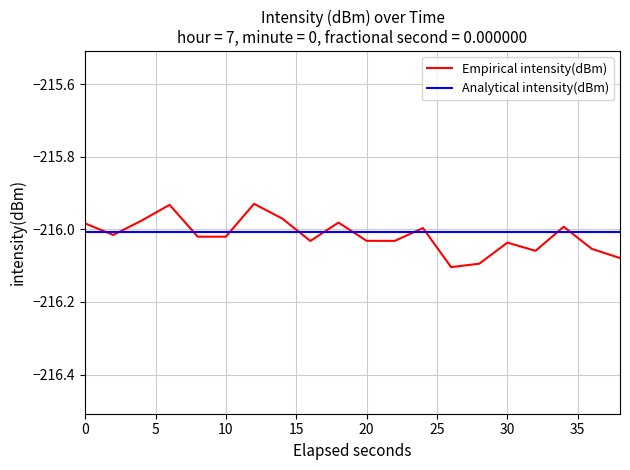

True or false: Analytical intensity(dBm) and Empirical intensity(dBm) cross at least once.

True